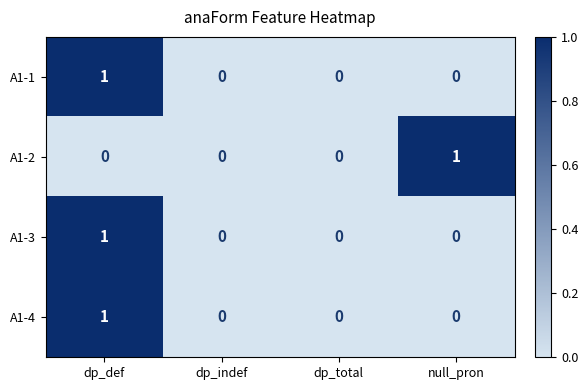

Which category has the highest value in the A1-2 series?

null_pron